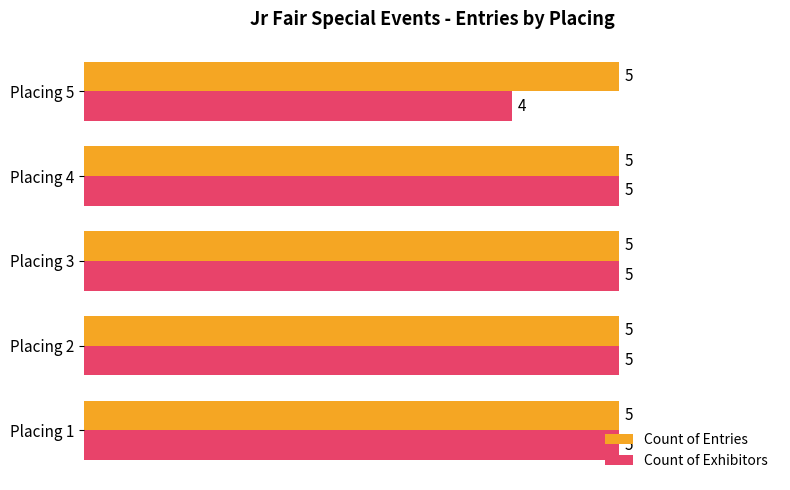

Is the value of Count of Entries at Placing 2 greater than the value of Count of Exhibitors at Placing 5?

Yes